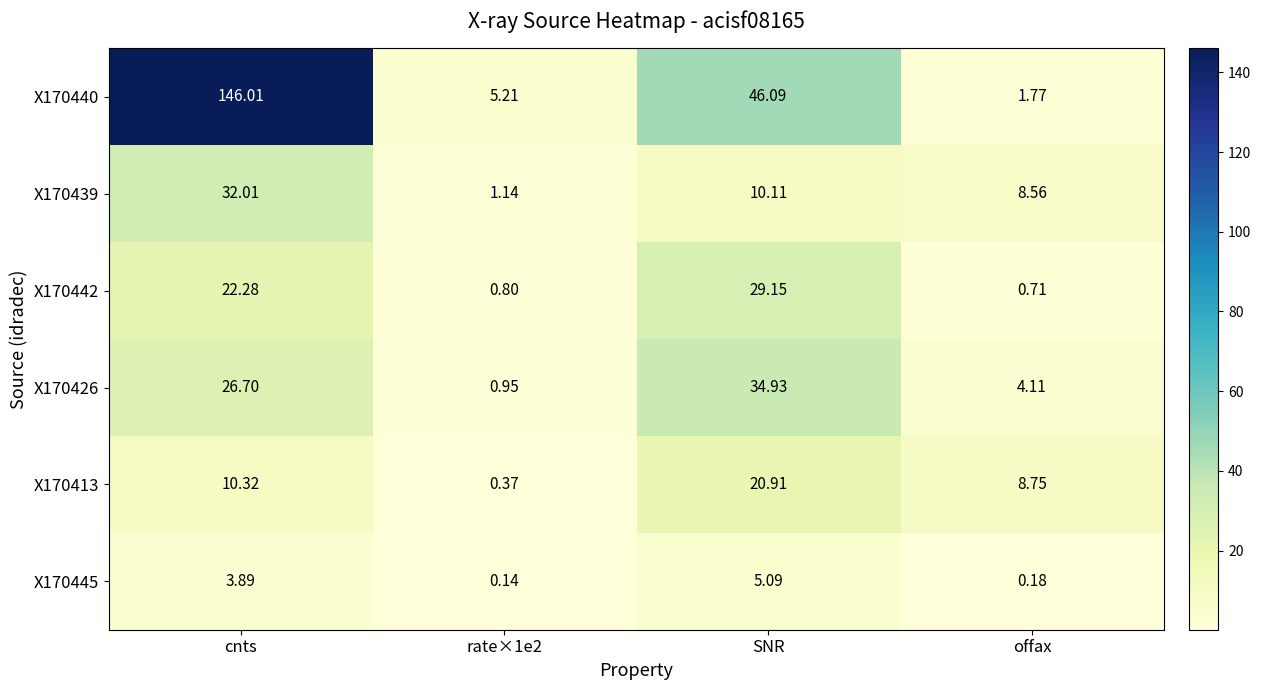

Where is X170442 nearest to the value 14?

cnts